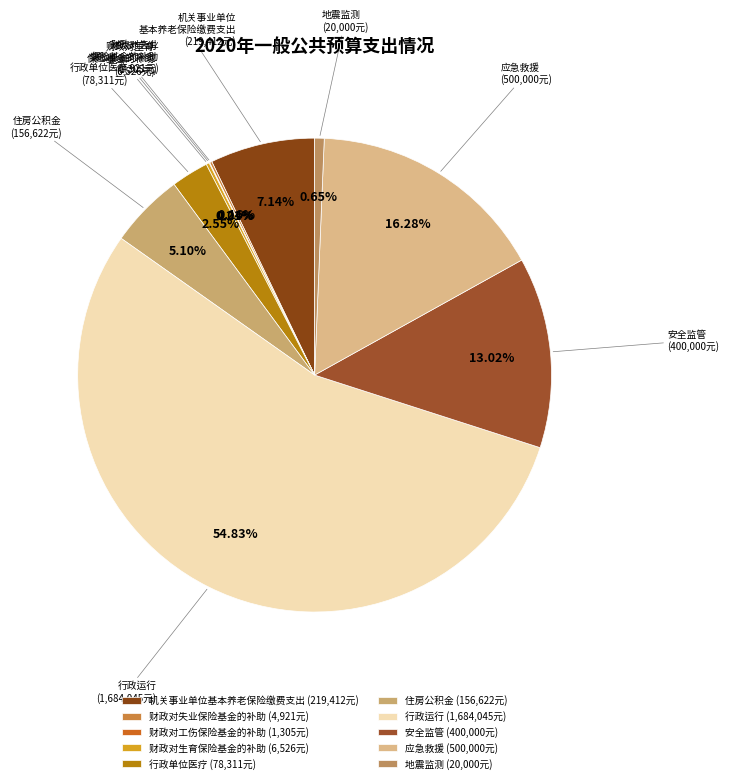

Does any single category account for the majority?

Yes